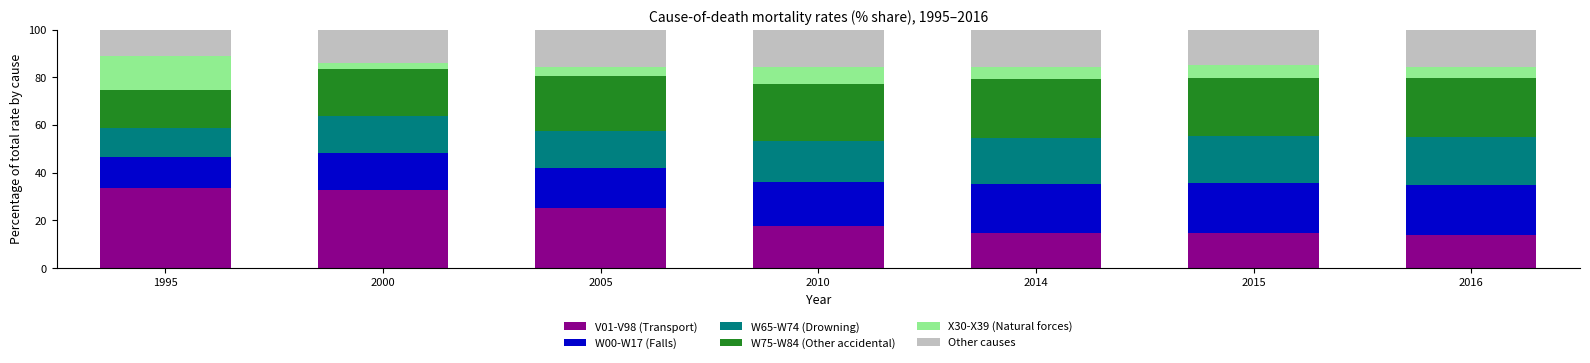

How many data points does each series have?

7